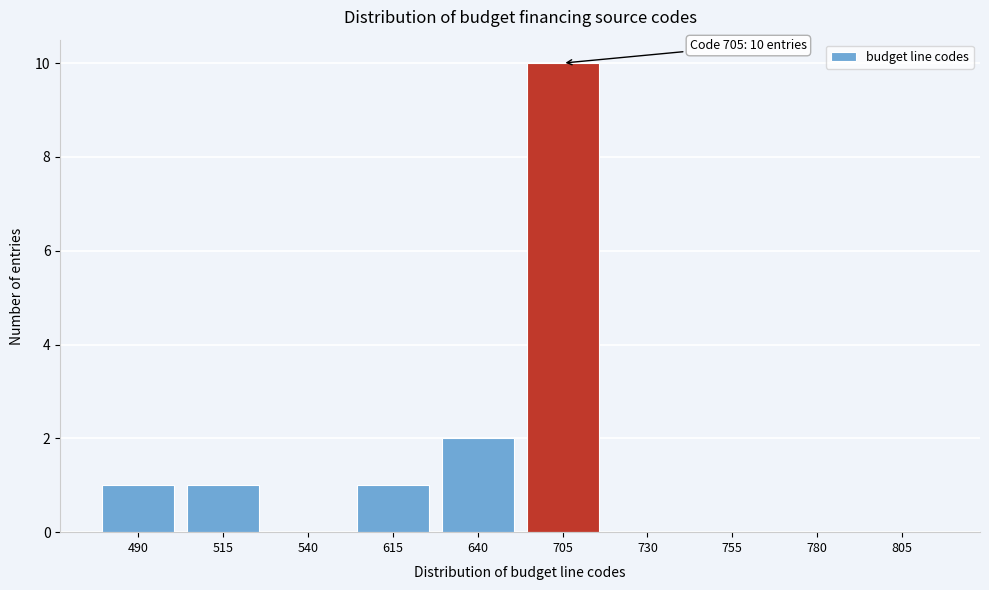

Reading left to right, extract all data points from this chart.

490=1	515=1	540=0	615=1	640=2	705=10	730=0	755=0	780=0	805=0